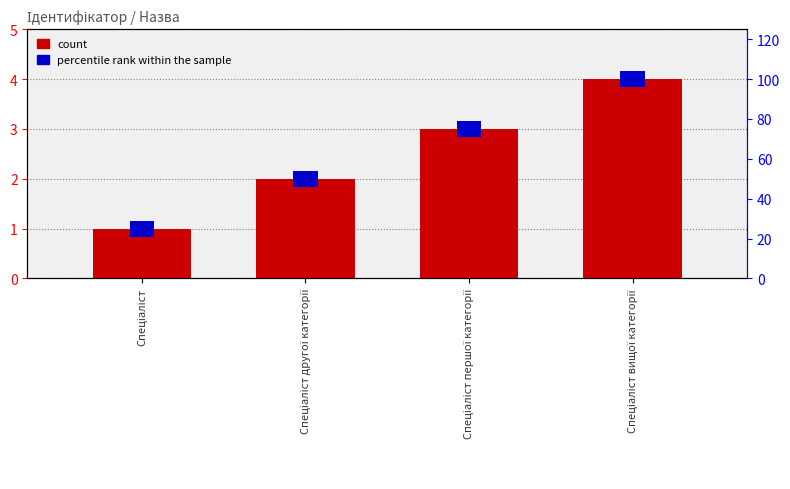

What is the label of the 3rd bar from the right?

Спеціаліст другої категорії